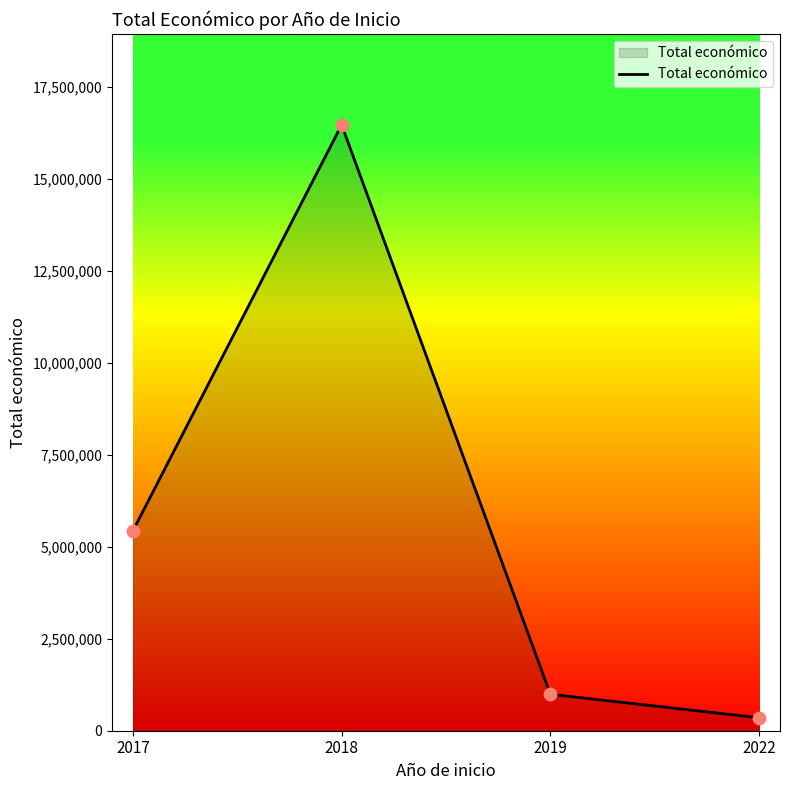

What is the change in value from 2017 to 2019?

-4442943